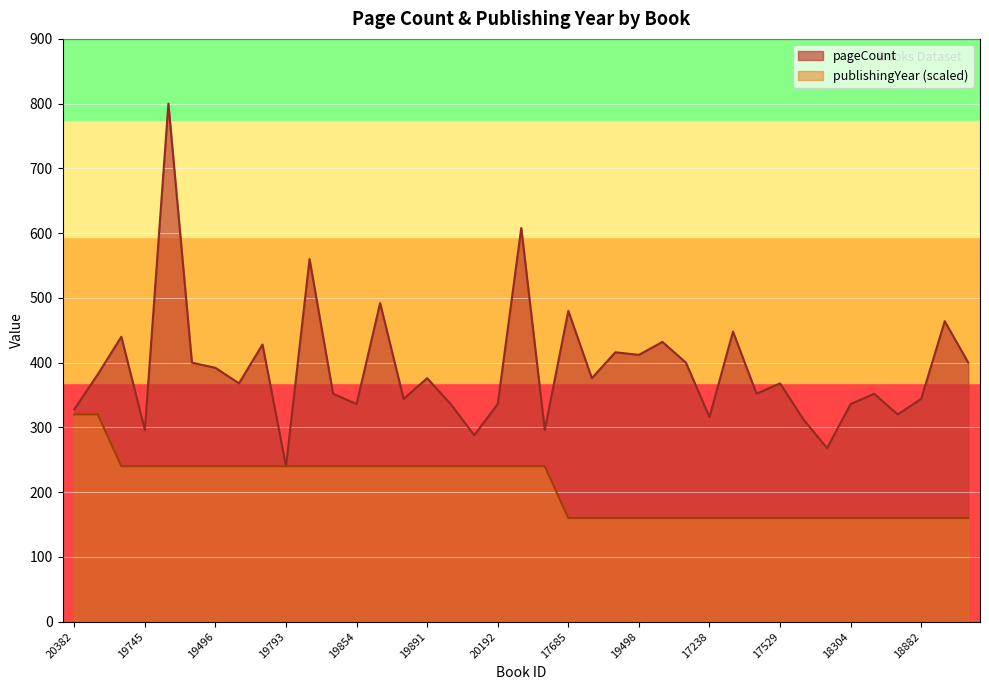

Reading right to left, transcribe all the data shown in this chart.

pageCount: 400	464	344	320	352	336	268	312	368	352	448	316	400	432	412	416	376	480	296	608	336	288	336	376	344	492	336	352	560	240	428	368	392	400	800	296	440	382	328
publishingYear: 160	160	160	160	160	160	160	160	160	160	160	160	160	160	160	160	160	160	240	240	240	240	240	240	240	240	240	240	240	240	240	240	240	240	240	240	240	320	320